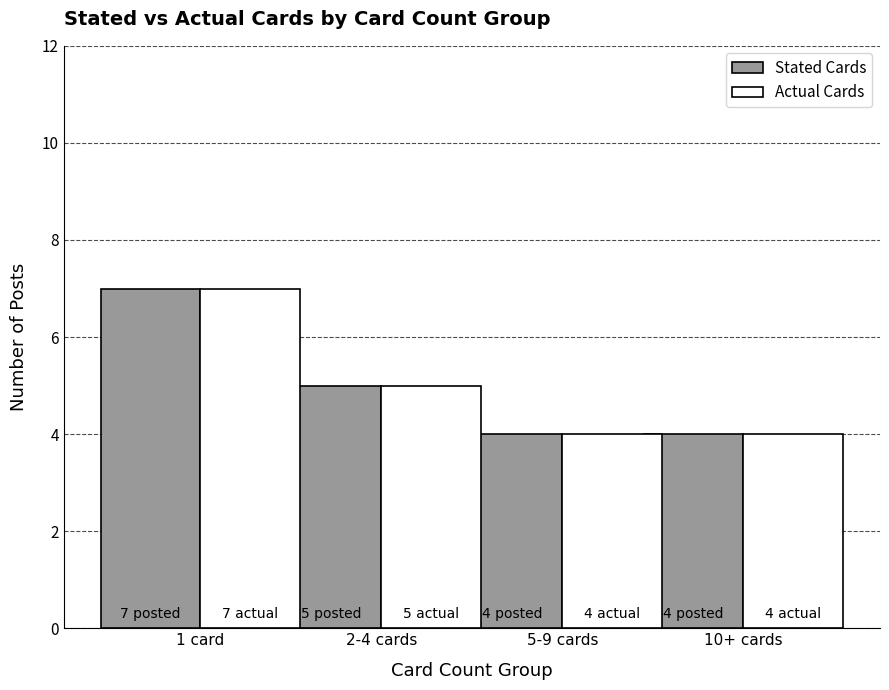

What is the difference between the Stated Cards values at 5-9 cards and 1 card?

3